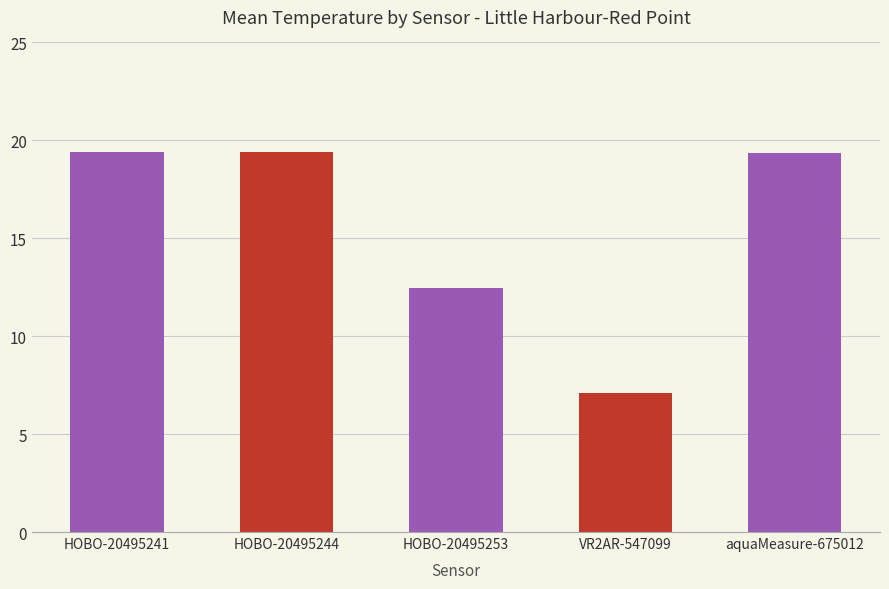

What is the sum of the values at VR2AR-547099 and aquaMeasure-675012?

26.5